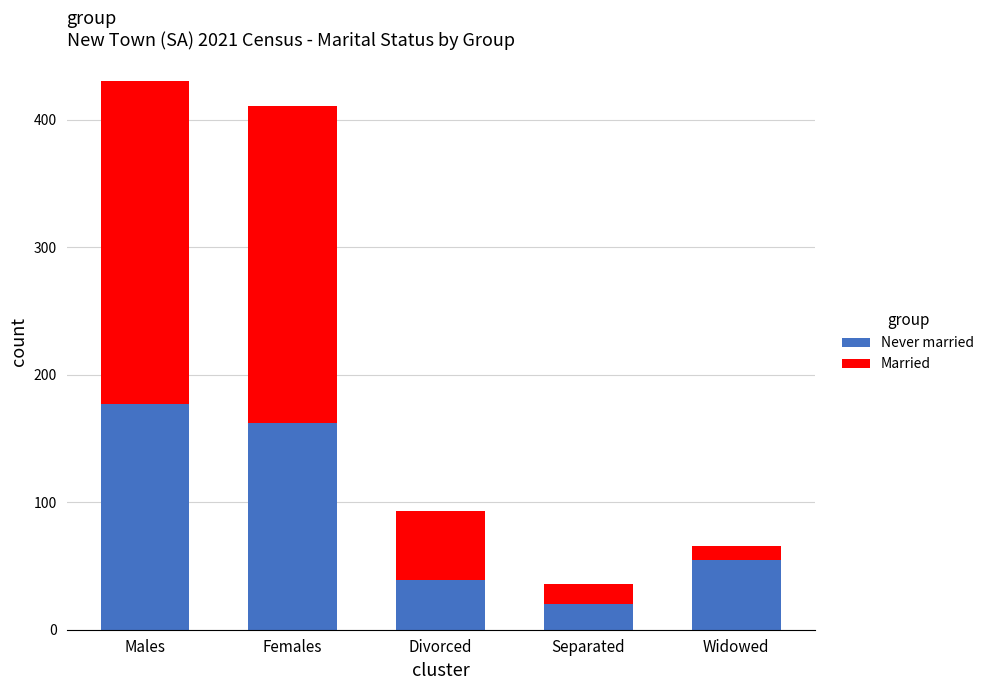

Reading right to left, transcribe the values for Never married.

55	20	39	162	177